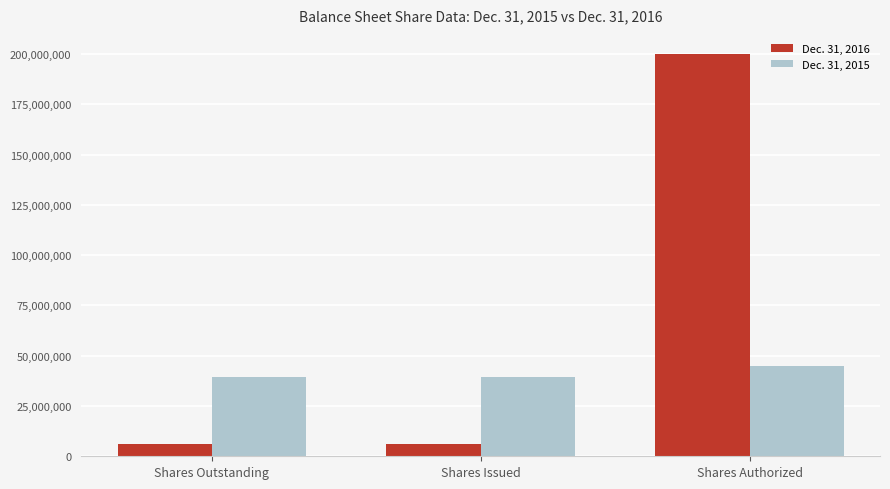

True or false: Dec. 31, 2015 has a value of 39354000 at Shares Issued.

True